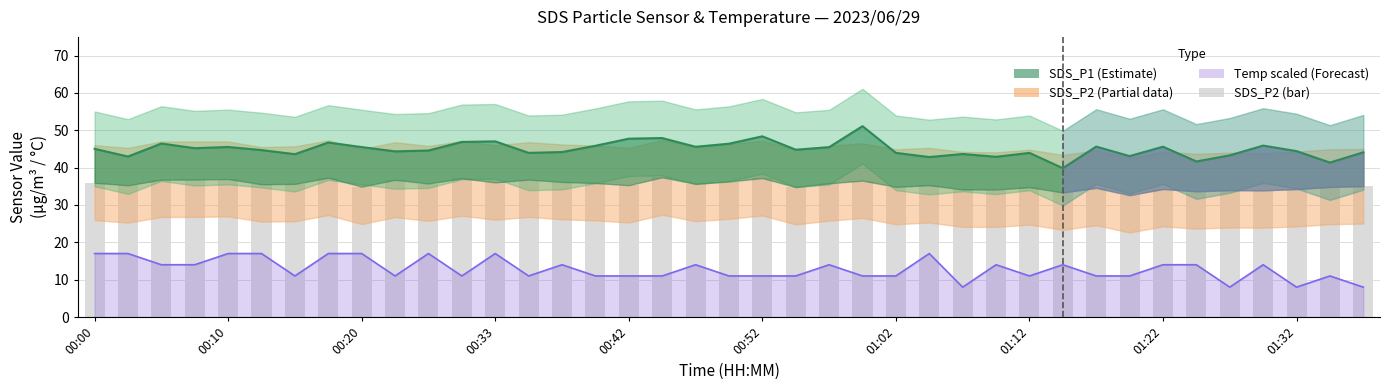

What is the difference between the second highest and second lowest values?

3.9